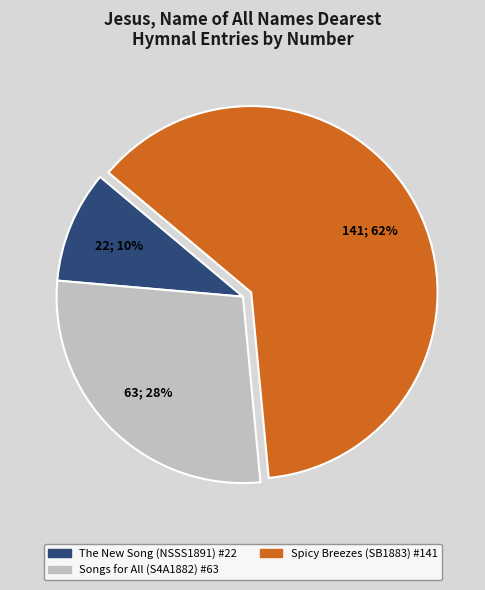

To the nearest percent, what is the average slice percentage?

33%